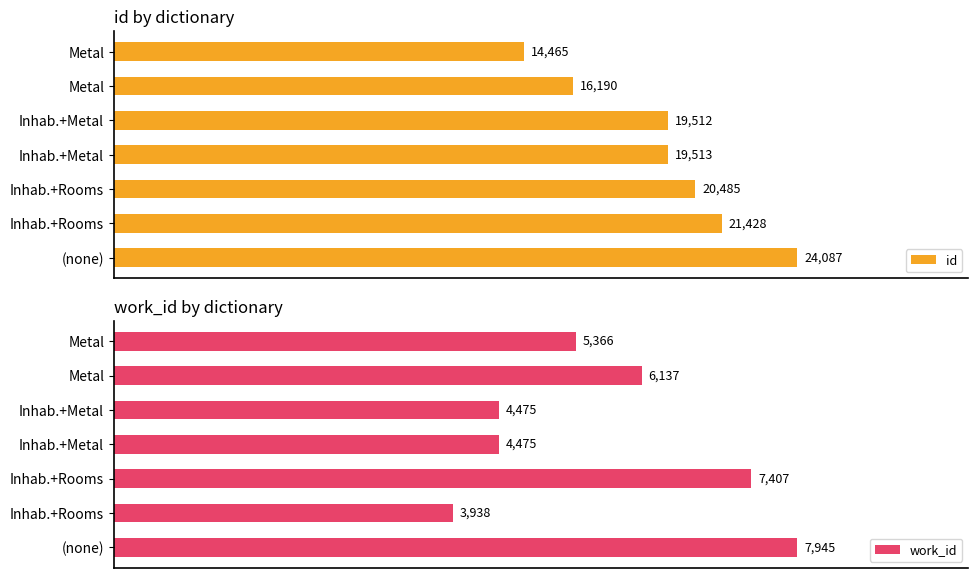

What is the value of the work_id bar at the 4th from the left?

4475